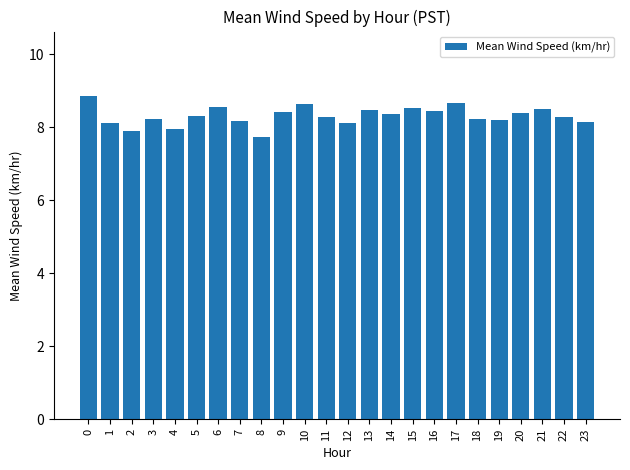

Which has a higher value, 12 or 21?

21